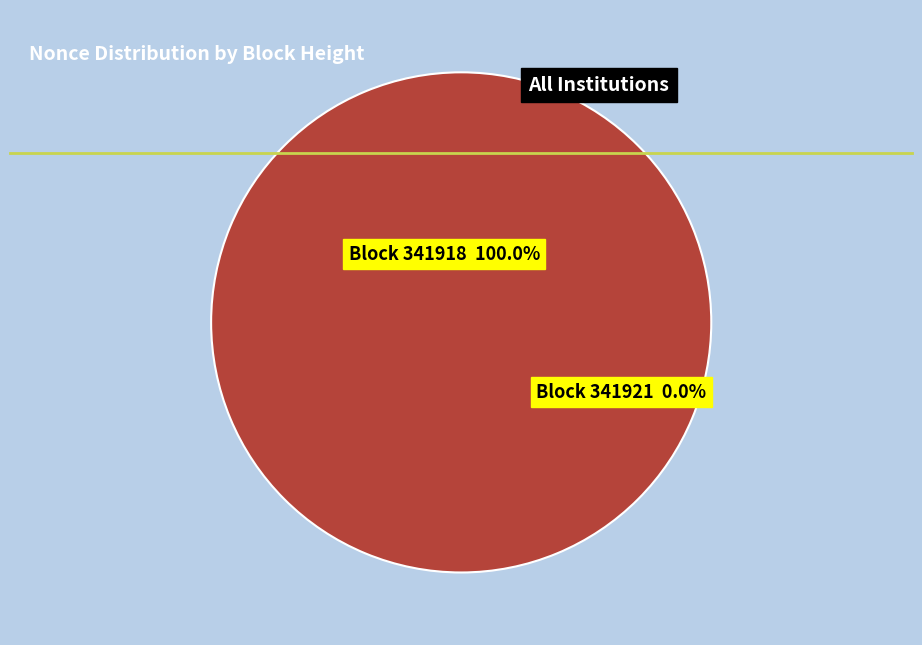

What percentage is the 341918 slice, to the nearest percent?

100%